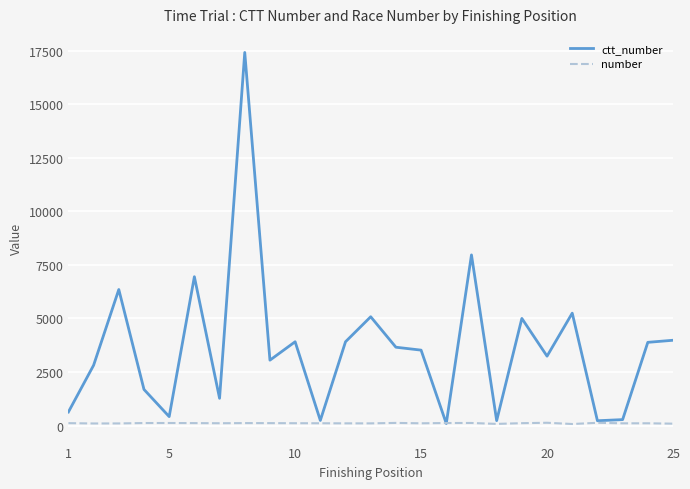

Which series has the largest total across all categories?

ctt_number